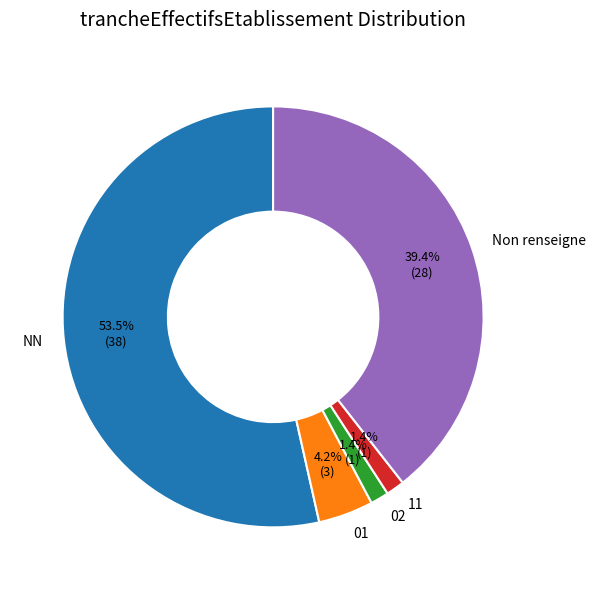

To the nearest percent, what is the average slice percentage?

20%